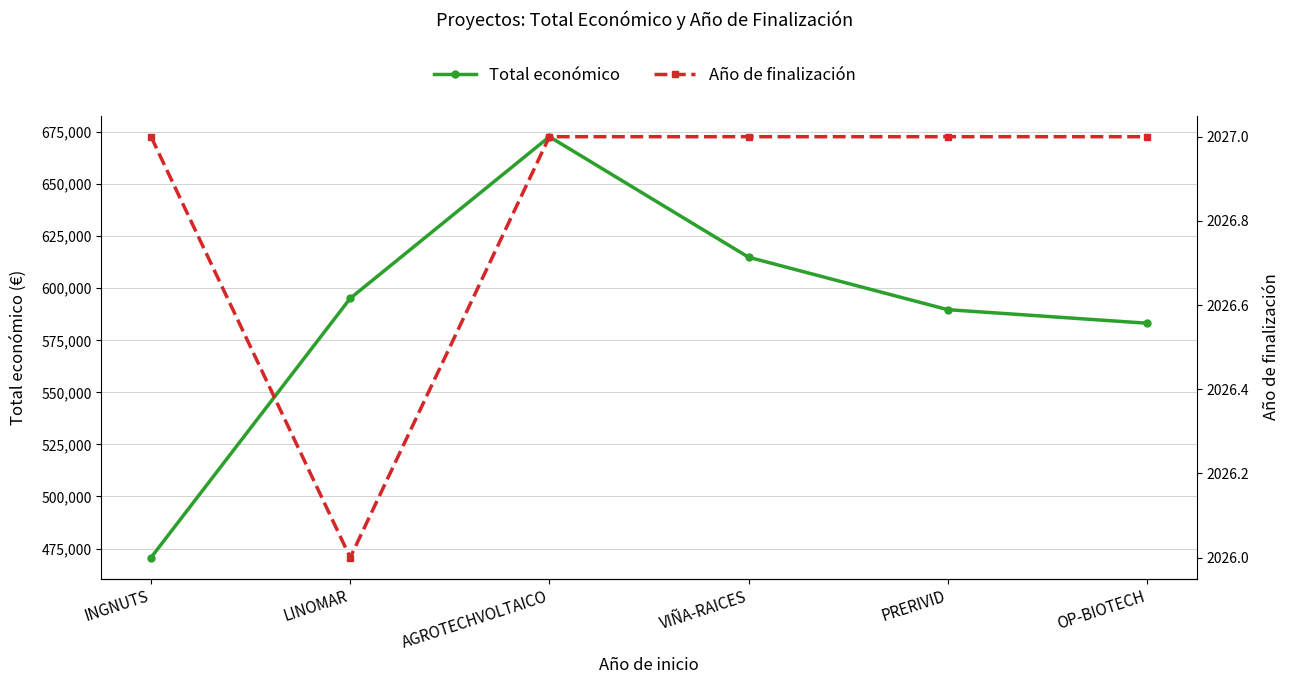

Reading right to left, extract all data points from this chart.

Total económico: OP-BIOTECH=583223	PRERIVID=589731	VIÑA-RAICES=614907	AGROTECHVOLTAICO=672807	LINOMAR=595173	INGNUTS=470675
Año de finalización: OP-BIOTECH=2027	PRERIVID=2027	VIÑA-RAICES=2027	AGROTECHVOLTAICO=2027	LINOMAR=2026	INGNUTS=2027